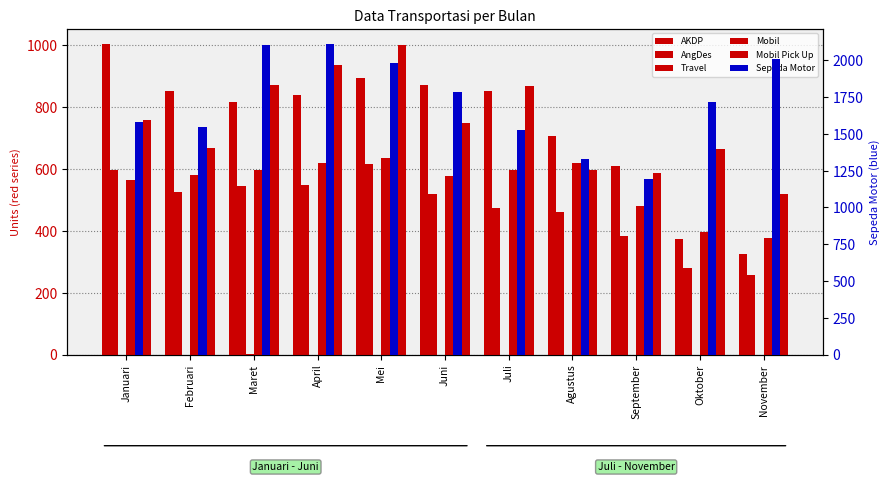

What are all the series names shown in the legend?

AKDP, AngDes, Travel, Mobil, Mobil Pick Up, Sepeda Motor